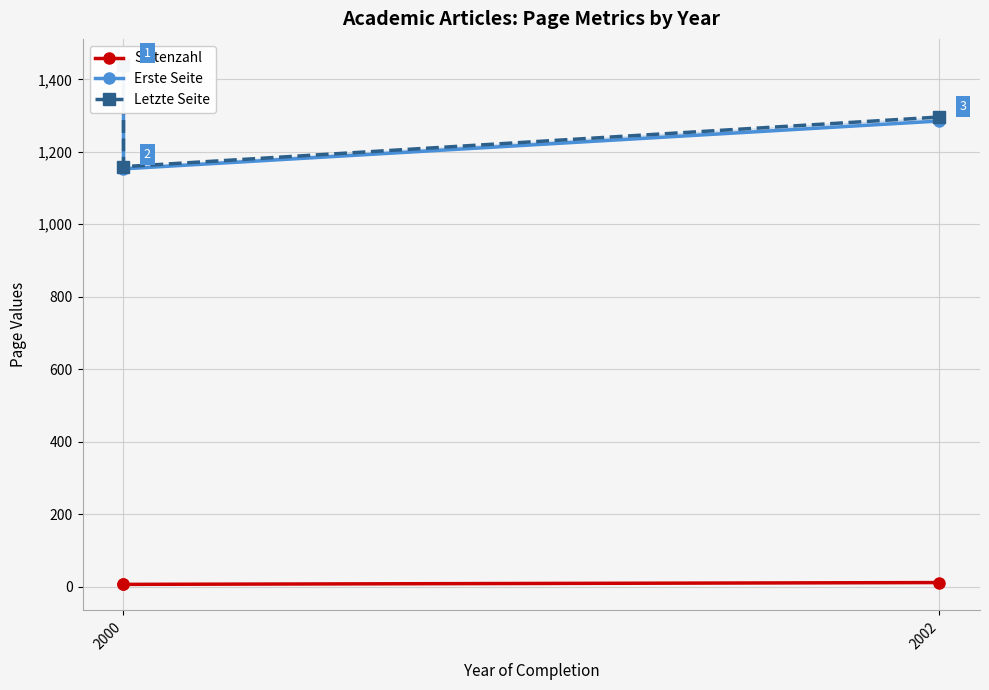

What are all the series names shown in the legend?

Seitenzahl, Erste Seite, Letzte Seite